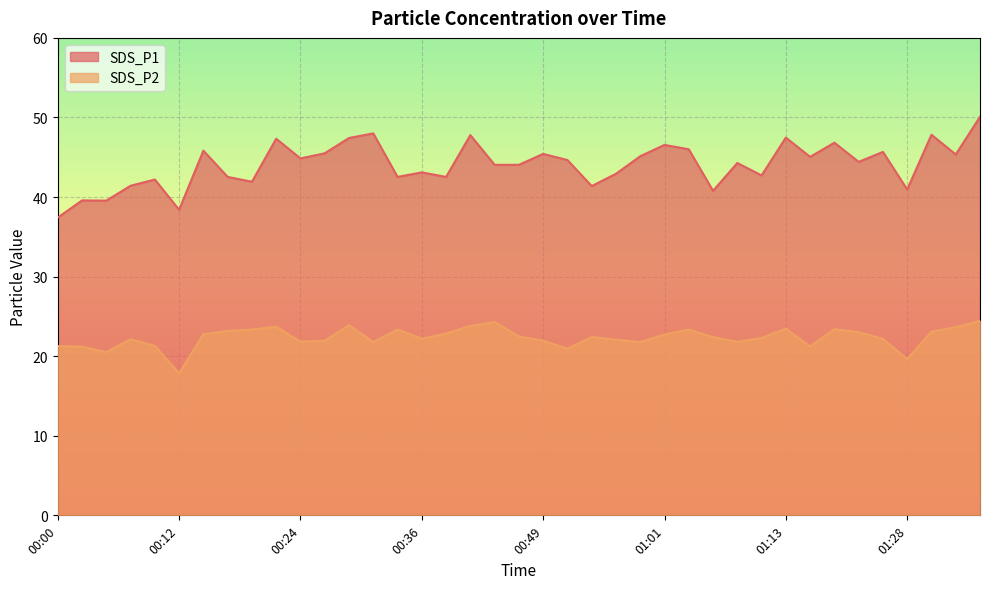

At how many categories does at least one series exceed 18?

39